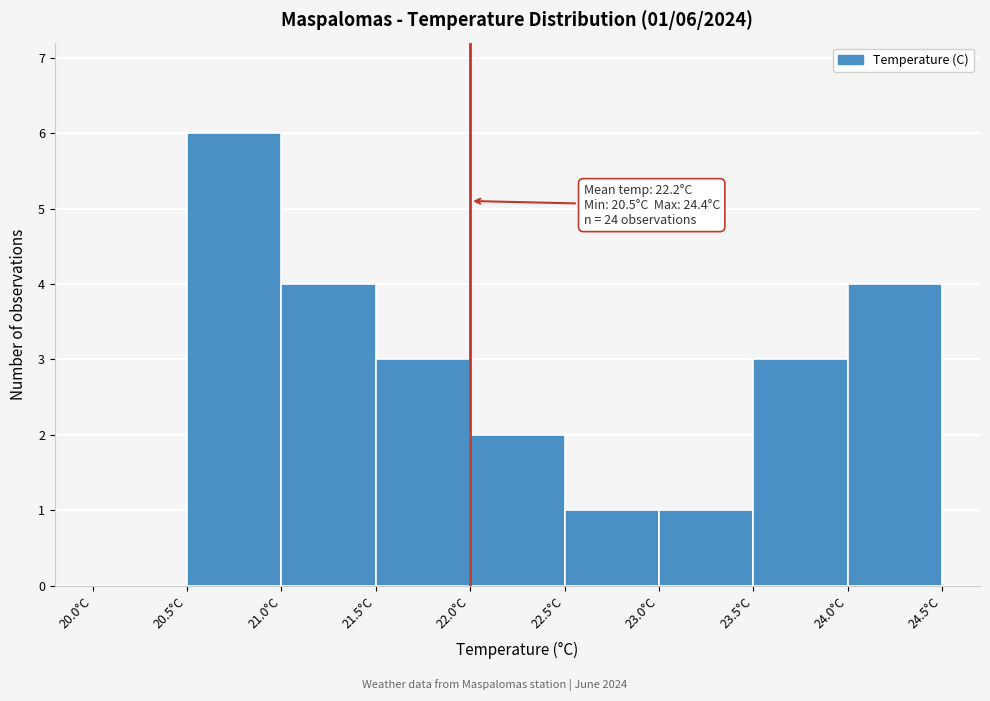

Which range on the x-axis has the tallest bar?

20.5 to 21.0